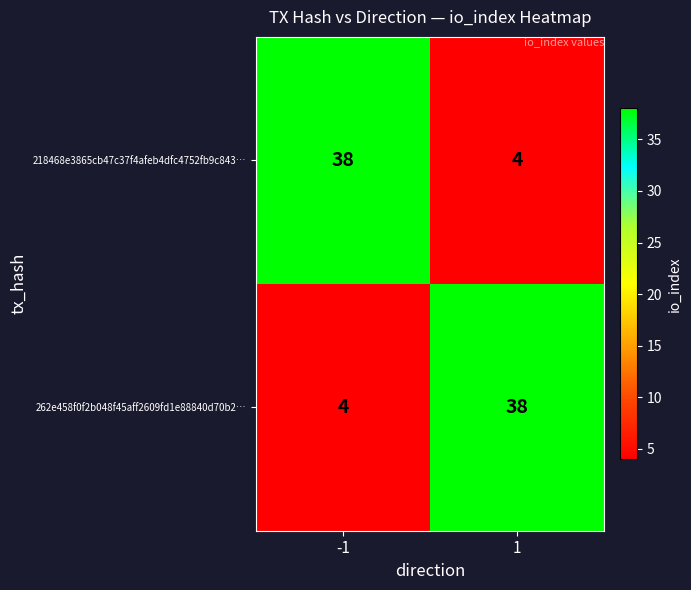

Read the 262e458f0f2b048f45aff2609fd1e88840d70b2… value at -1, to the nearest 5.

5